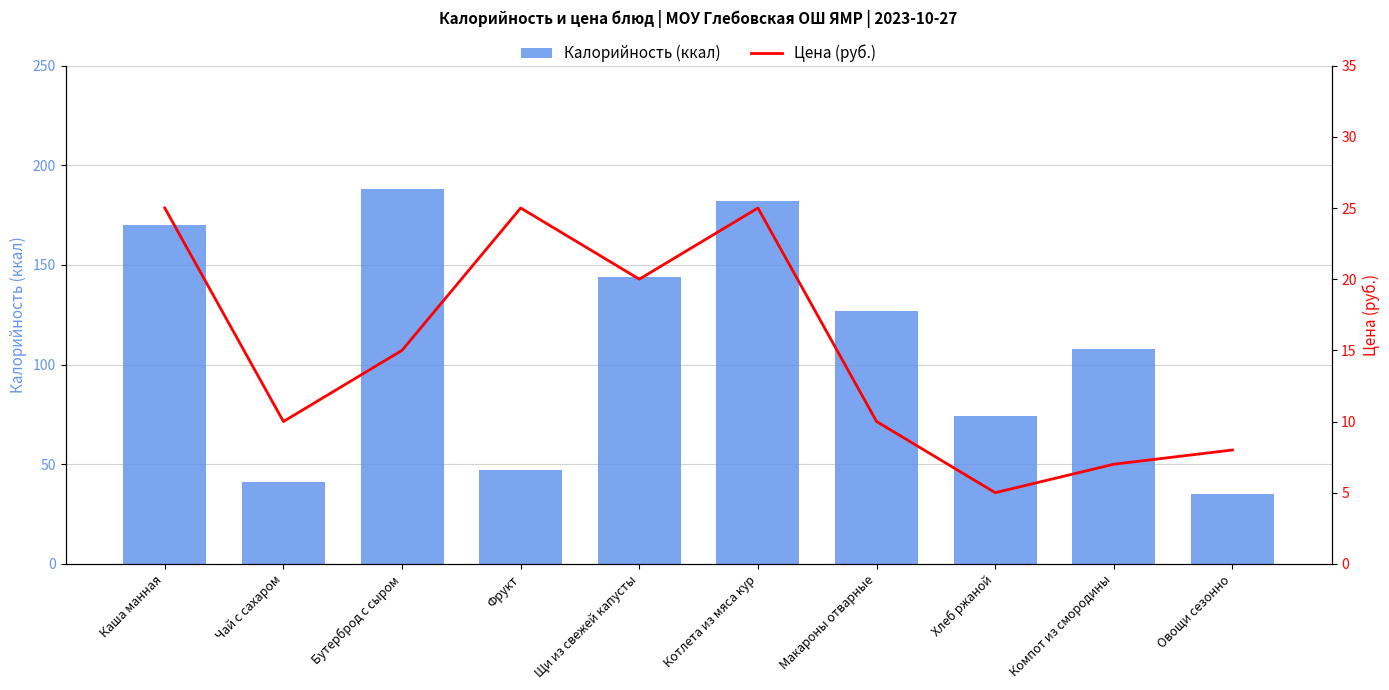

Is it true that Калорийность (ккал) equals 61 at Чай с сахаром?

False